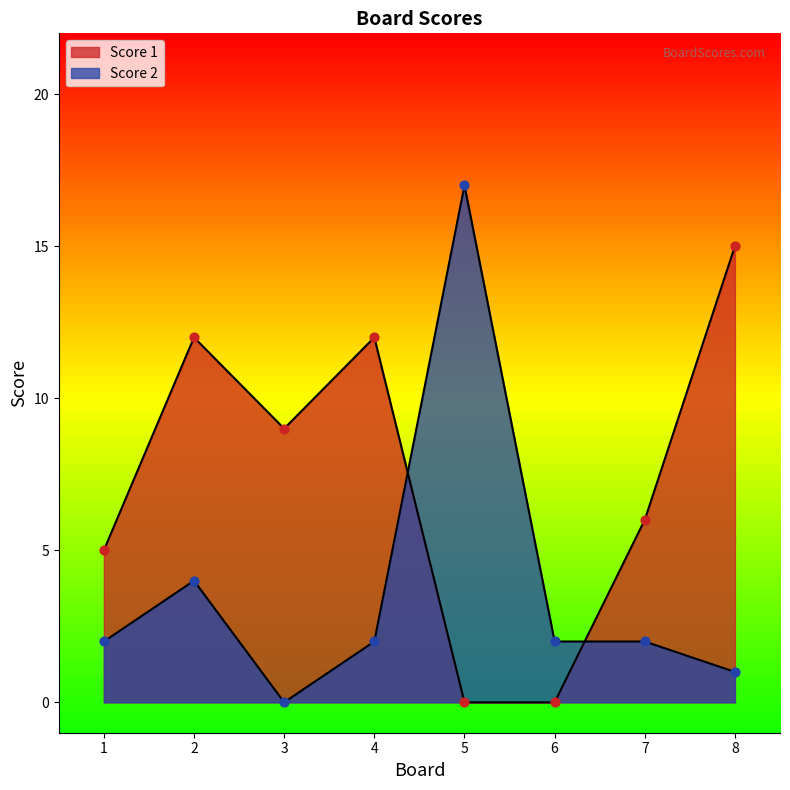

Which series has the largest Y range (max minus min)?

Score 2